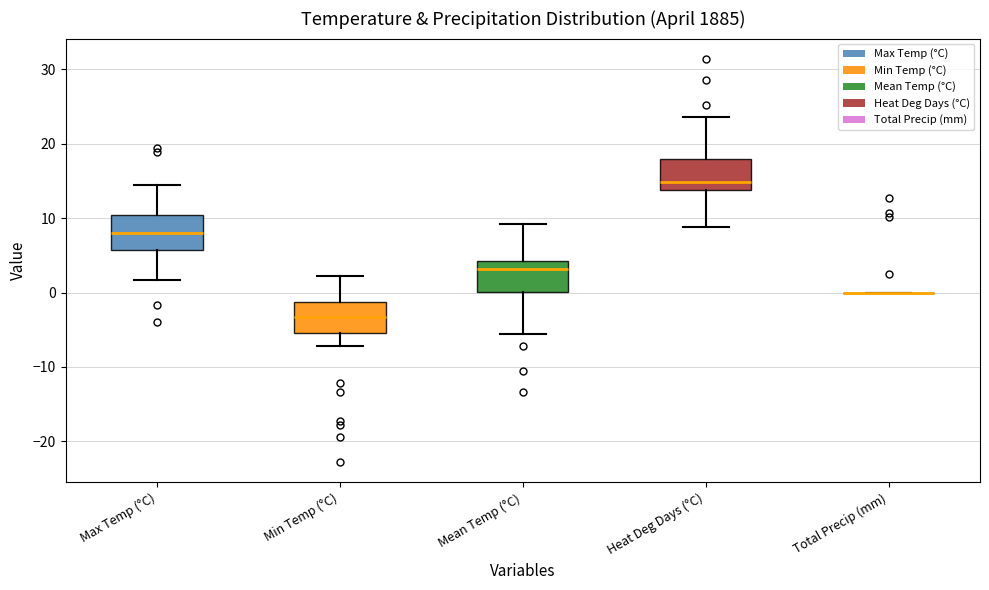

Where is the upper edge of the box for Max Temp (°C) on the y-axis? The values are not printed on the chart, so give them approximately, as read against the axis.

10